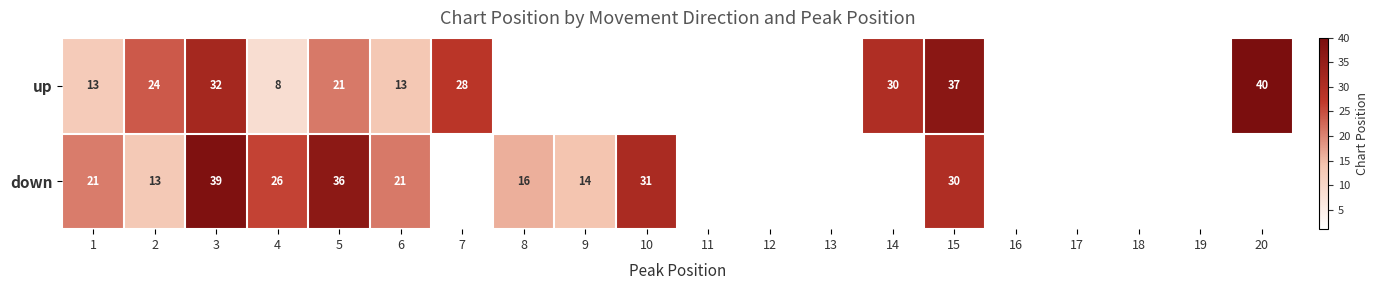

What is the total value across all series at 1?

34.0